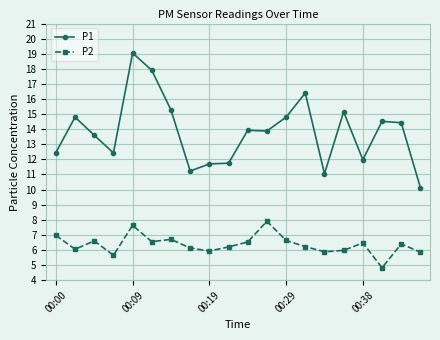

True or false: P2 and P1 cross at least once.

False